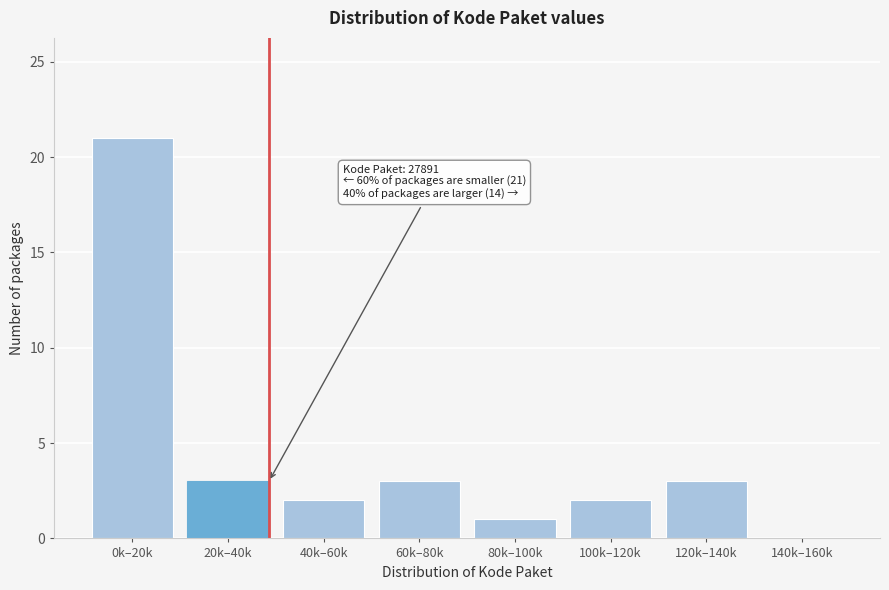

Reading left to right, list all the values displayed in this chart.

0k–20k=21	20k–40k=3	40k–60k=2	60k–80k=3	80k–100k=1	100k–120k=2	120k–140k=3	140k–160k=0